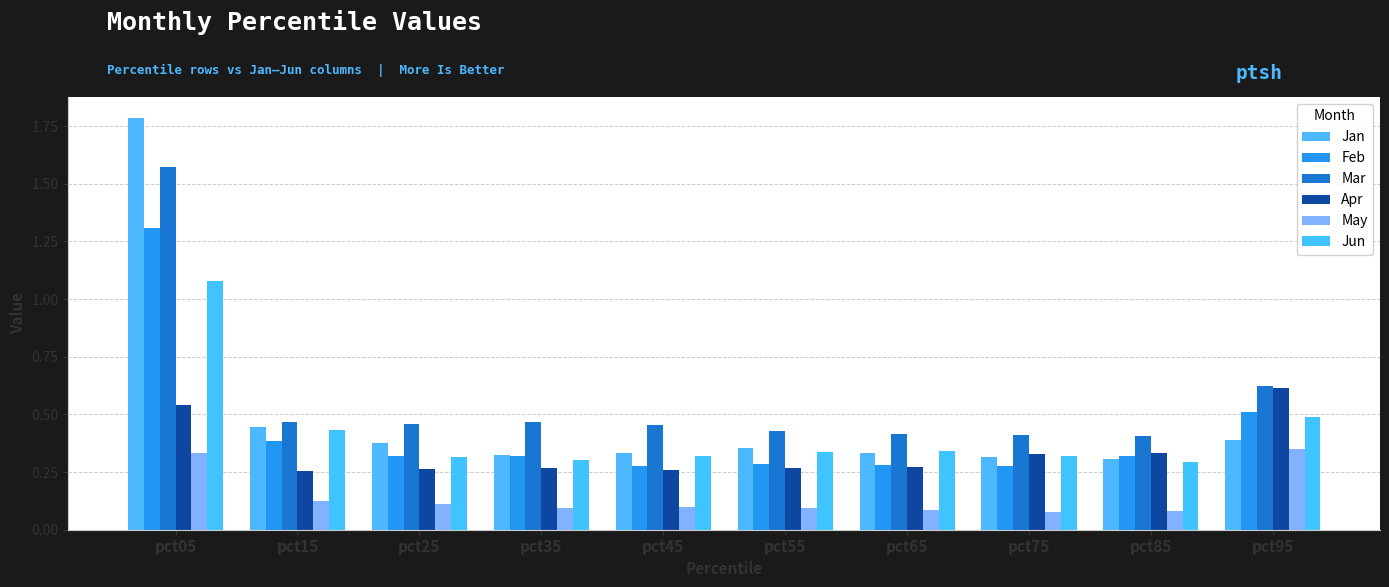

What is the total value across all series at pct15?

2.1